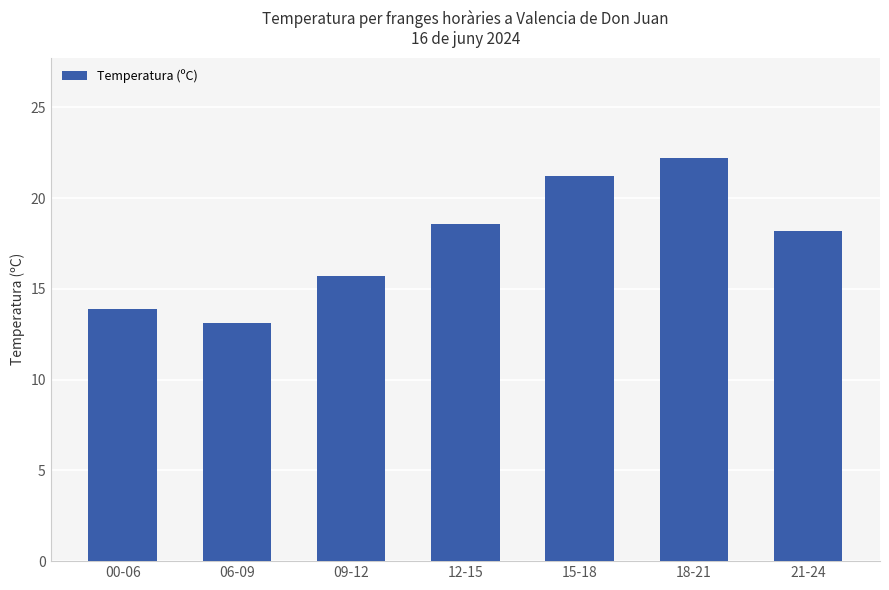

What value does the data have at 21-24?

18.2